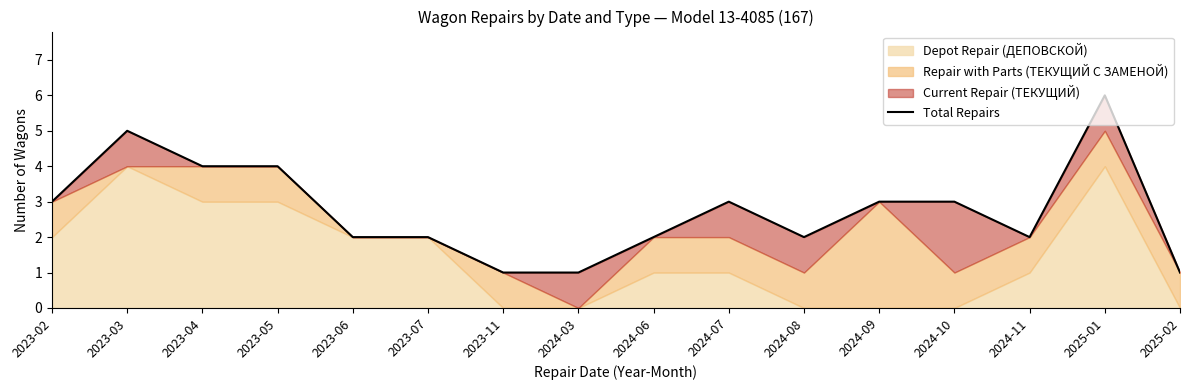

Reading left to right, list all the values displayed in this chart.

2023-02=3	2023-03=5	2023-04=4	2023-05=4	2023-06=2	2023-07=2	2023-11=1	2024-03=1	2024-06=2	2024-07=3	2024-08=2	2024-09=3	2024-10=3	2024-11=2	2025-01=6	2025-02=1